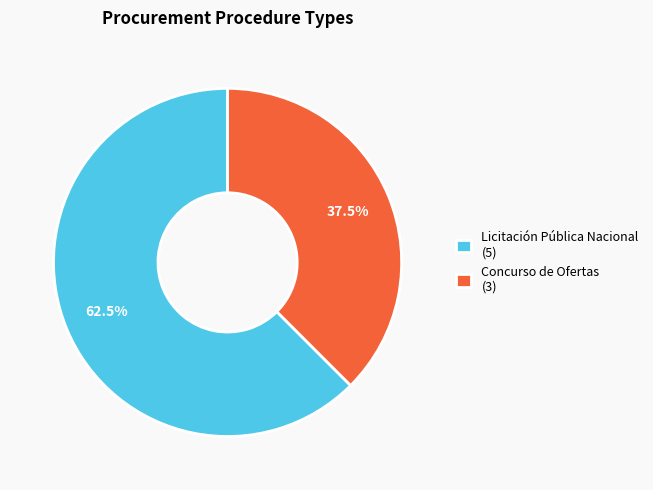

What percentage is NOT represented by Concurso de Ofertas (3)?

62.5%